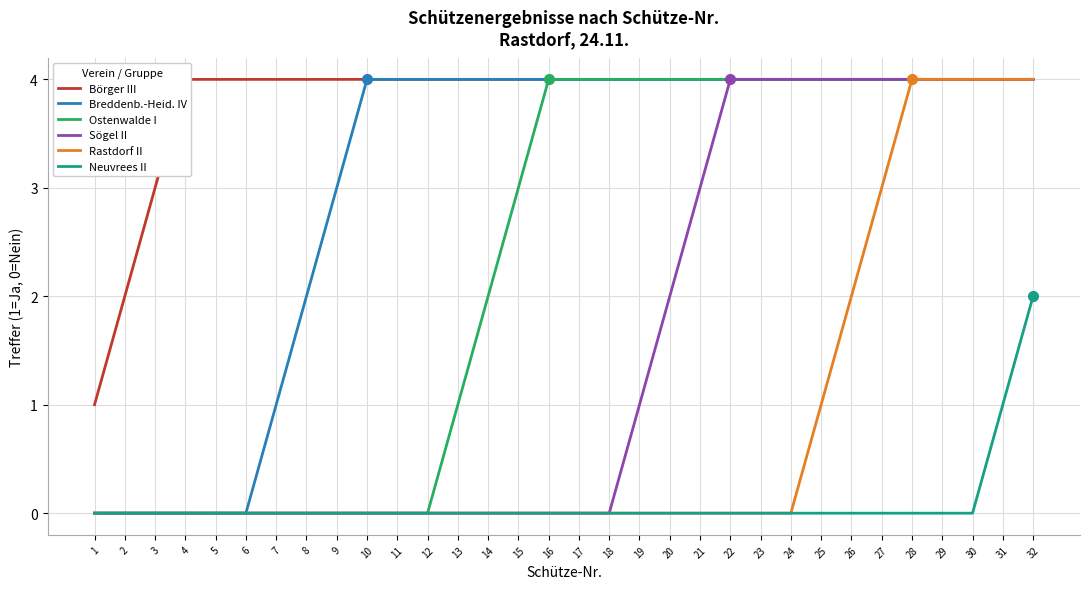

Reading right to left, extract all data points from this chart.

Börger III: 32=4	31=4	30=4	29=4	28=4	27=4	26=4	25=4	24=4	23=4	22=4	21=4	20=4	19=4	18=4	17=4	16=4	15=4	14=4	13=4	12=4	11=4	10=4	9=4	8=4	7=4	6=4	5=4	4=4	3=3	2=2	1=1
Breddenb.-Heid. IV: 32=4	31=4	30=4	29=4	28=4	27=4	26=4	25=4	24=4	23=4	22=4	21=4	20=4	19=4	18=4	17=4	16=4	15=4	14=4	13=4	12=4	11=4	10=4	9=3	8=2	7=1	6=0	5=0	4=0	3=0	2=0	1=0
Ostenwalde I: 32=4	31=4	30=4	29=4	28=4	27=4	26=4	25=4	24=4	23=4	22=4	21=4	20=4	19=4	18=4	17=4	16=4	15=3	14=2	13=1	12=0	11=0	10=0	9=0	8=0	7=0	6=0	5=0	4=0	3=0	2=0	1=0
Sögel II: 32=4	31=4	30=4	29=4	28=4	27=4	26=4	25=4	24=4	23=4	22=4	21=3	20=2	19=1	18=0	17=0	16=0	15=0	14=0	13=0	12=0	11=0	10=0	9=0	8=0	7=0	6=0	5=0	4=0	3=0	2=0	1=0
Rastdorf II: 32=4	31=4	30=4	29=4	28=4	27=3	26=2	25=1	24=0	23=0	22=0	21=0	20=0	19=0	18=0	17=0	16=0	15=0	14=0	13=0	12=0	11=0	10=0	9=0	8=0	7=0	6=0	5=0	4=0	3=0	2=0	1=0
Neuvrees II: 32=2	31=1	30=0	29=0	28=0	27=0	26=0	25=0	24=0	23=0	22=0	21=0	20=0	19=0	18=0	17=0	16=0	15=0	14=0	13=0	12=0	11=0	10=0	9=0	8=0	7=0	6=0	5=0	4=0	3=0	2=0	1=0